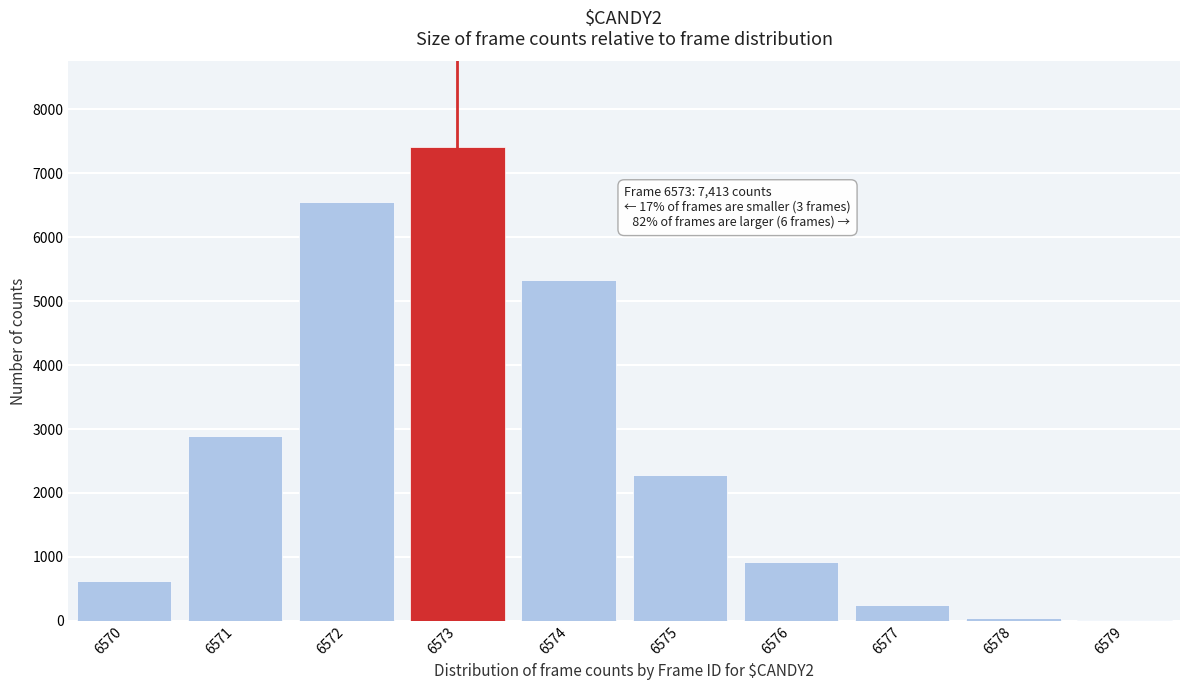

Approximately how many times larger is the value at 6573 compared to 6574?

1.4